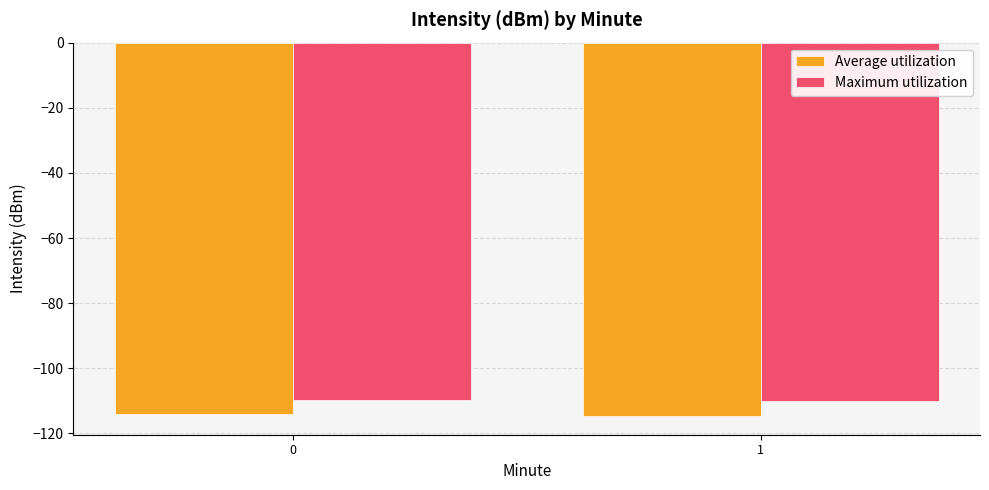

What is the difference between the maximum and minimum values in the Maximum utilization series?

0.4